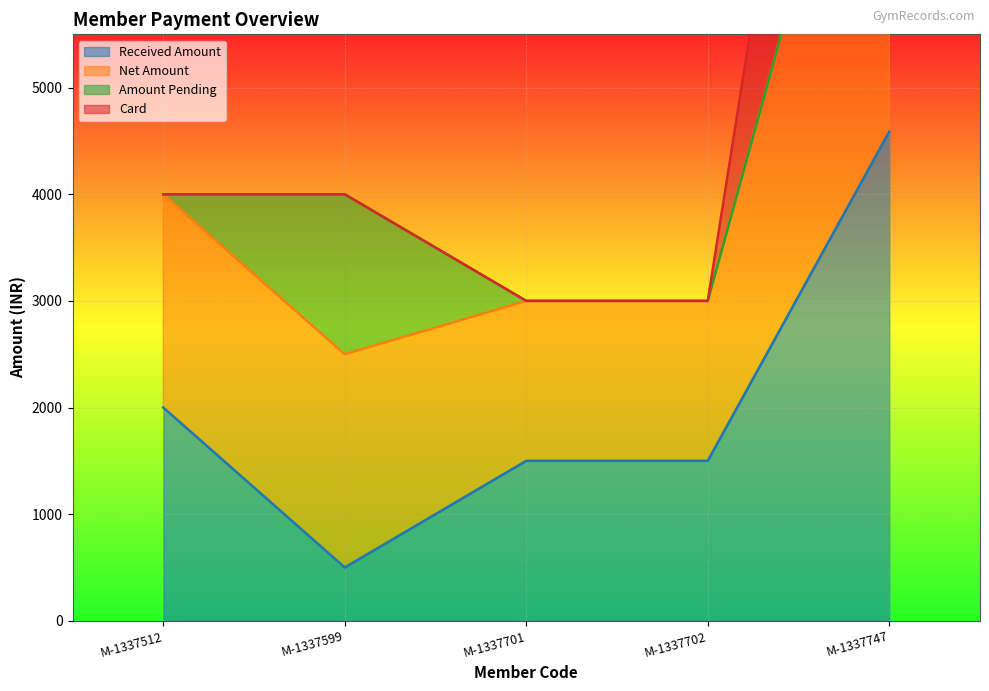

True or false: Received Amount has a value of 4588 at M-1337747.

True